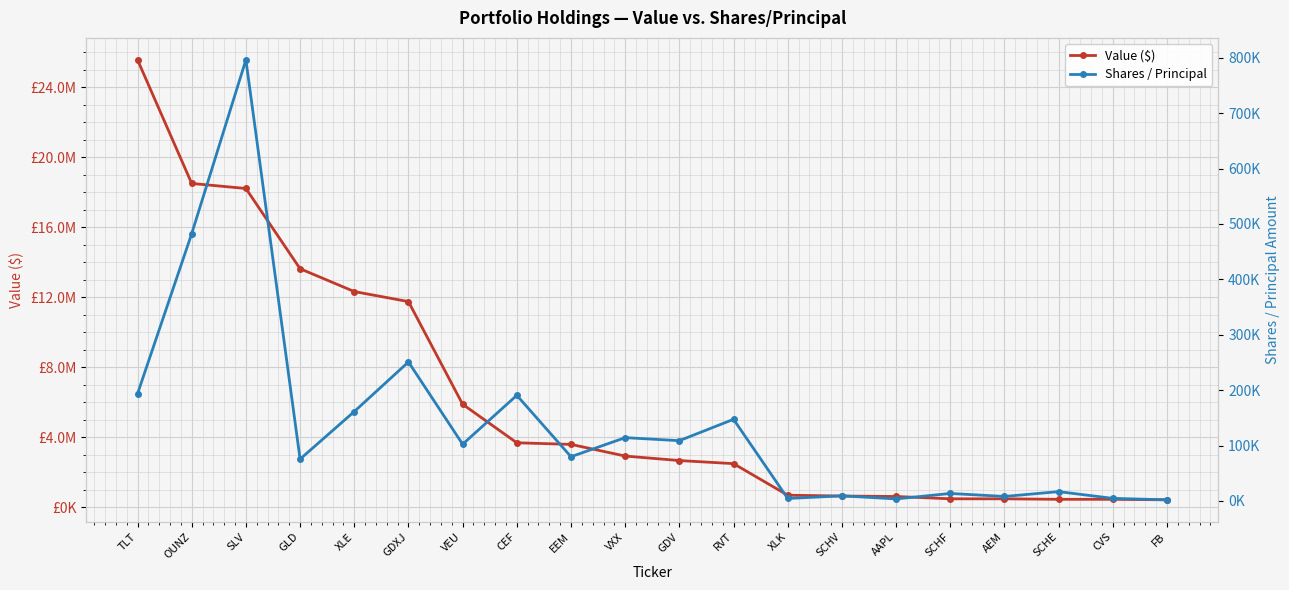

Is it true that Shares / Principal equals 41057 at EEM?

False